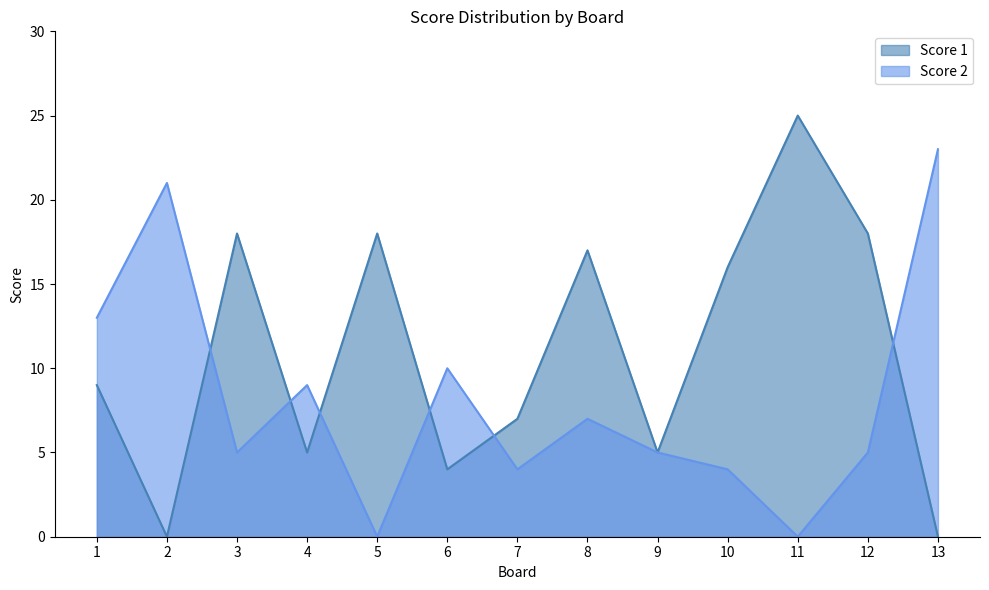

Which series has the largest total across all categories?

Score 1